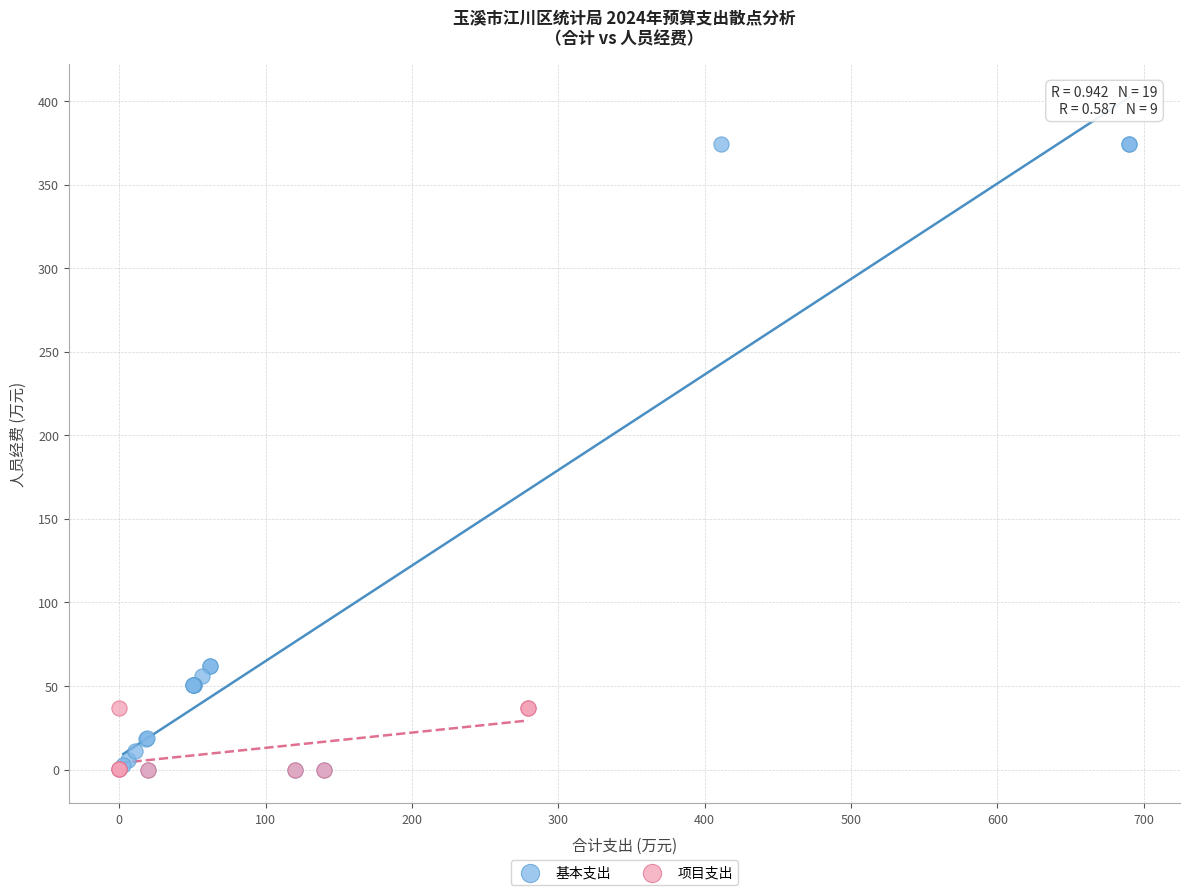

Which series contains the highest Y value?

基本支出